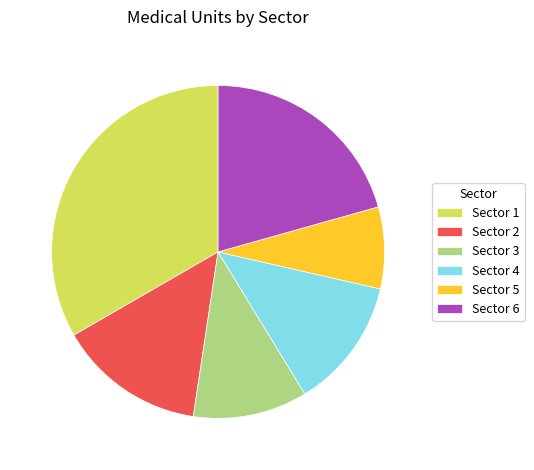

Rank the categories by value from lowest to highest.

Sector 5, Sector 3, Sector 4, Sector 2, Sector 6, Sector 1